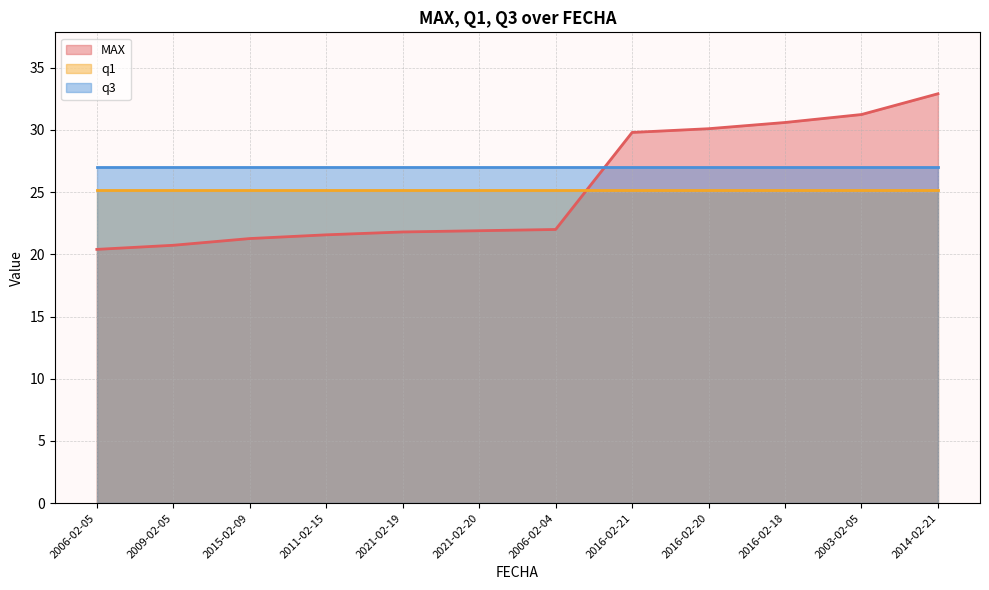

What position from the left is 2021-02-19?

5